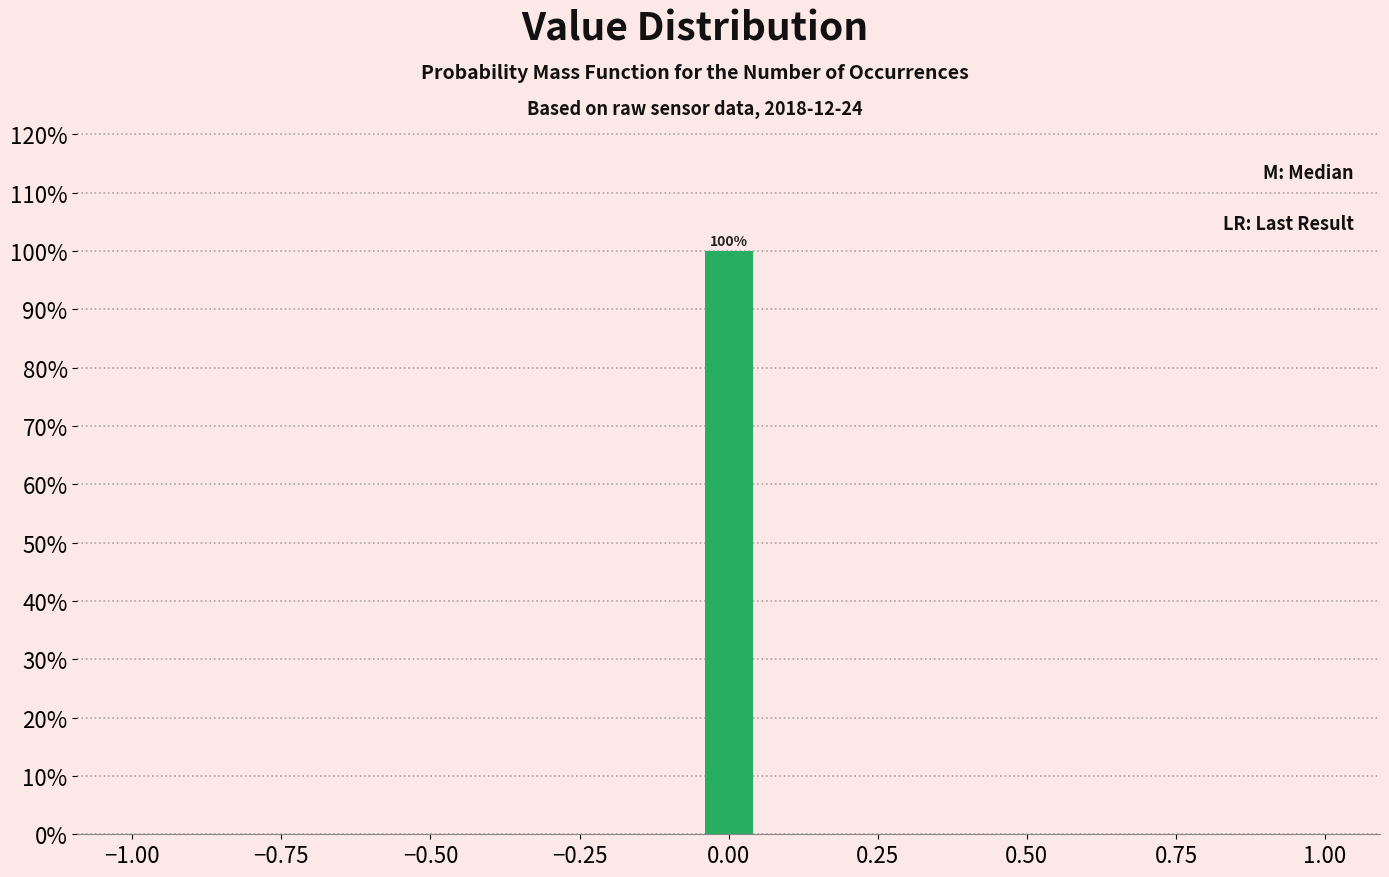

Read against the x-axis, roughly where is the centre of the tallest bar?

0.00